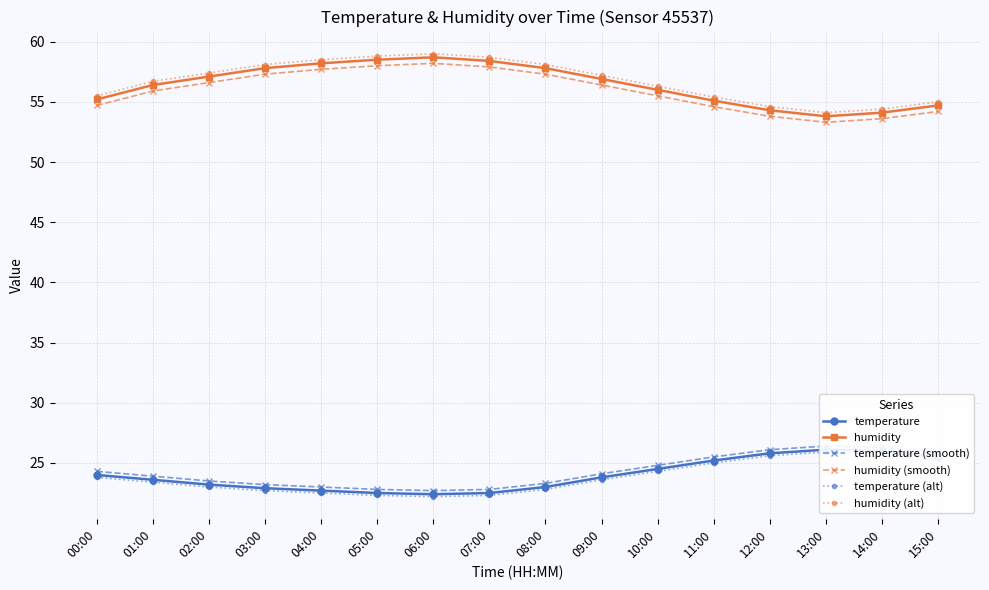

Reading right to left, transcribe all the data shown in this chart.

temperature: 25.5	26.0	26.1	25.8	25.2	24.5	23.8	23.0	22.5	22.4	22.5	22.7	22.9	23.2	23.6	24.0
humidity: 54.7	54.1	53.8	54.3	55.1	56.0	56.9	57.8	58.4	58.7	58.5	58.2	57.8	57.1	56.4	55.2
temperature (smooth): 25.8	26.3	26.4	26.1	25.5	24.8	24.1	23.3	22.8	22.7	22.8	23.0	23.2	23.5	23.9	24.3
humidity (smooth): 54.2	53.6	53.3	53.8	54.6	55.5	56.4	57.3	57.9	58.2	58.0	57.7	57.3	56.6	55.9	54.7
temperature (alt): 25.3	25.8	25.9	25.6	25.0	24.3	23.6	22.8	22.3	22.2	22.3	22.5	22.7	23.0	23.4	23.8
humidity (alt): 55.0	54.4	54.1	54.6	55.4	56.3	57.2	58.1	58.7	59.0	58.8	58.5	58.1	57.4	56.7	55.5